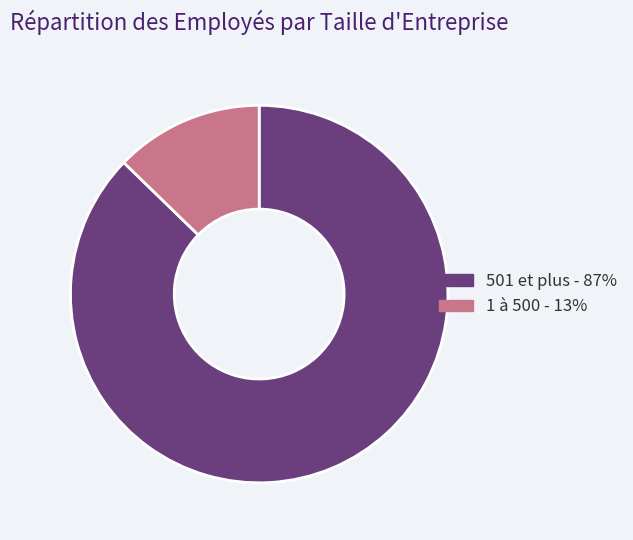

Is the sum of 1 à 500 - 13% and 501 et plus - 87% greater than half?

Yes